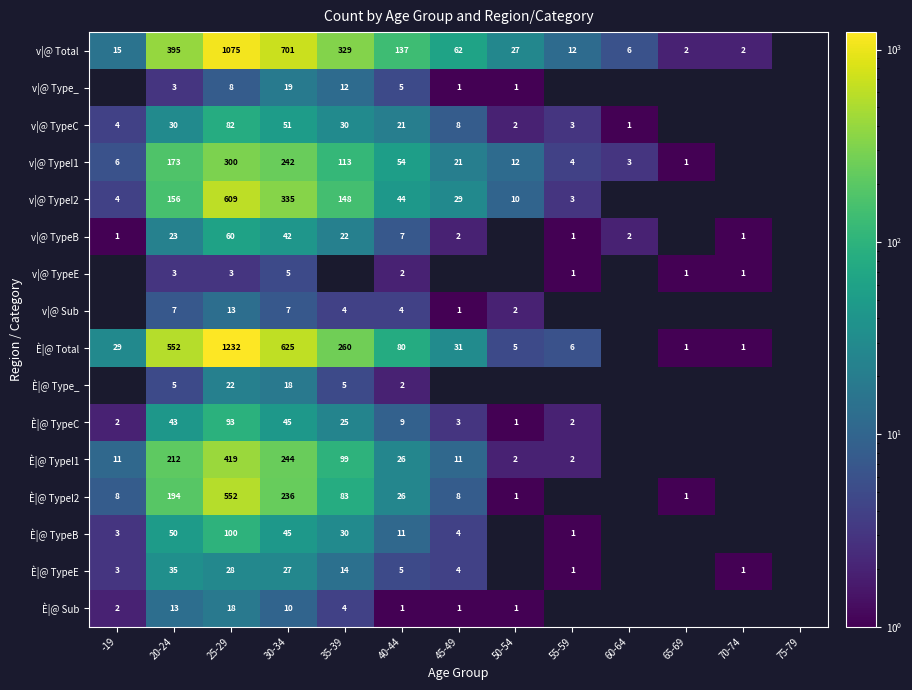

True or false: È|@ Type_ has a value of 11 at 30-34.

False